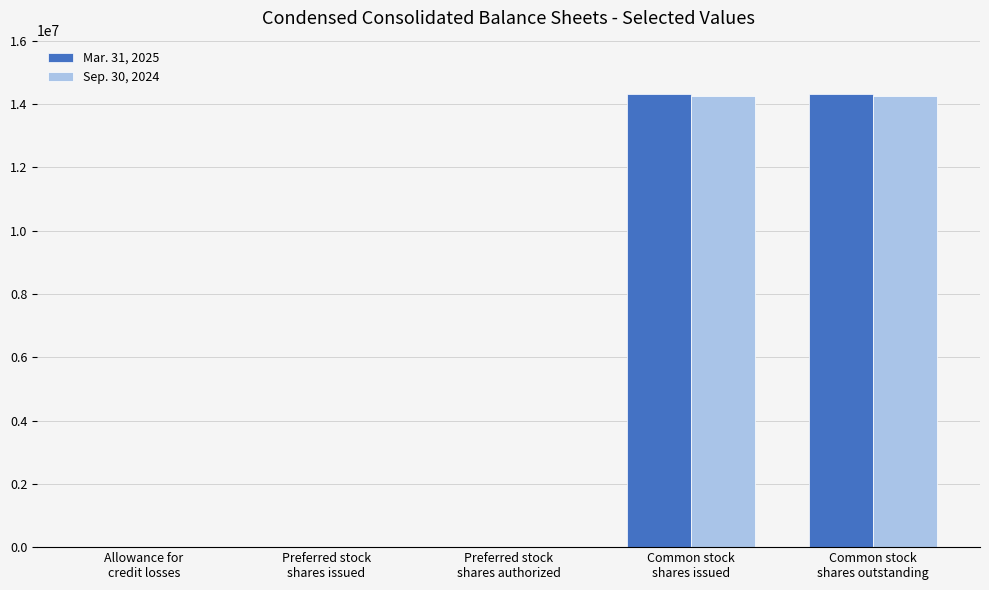

What is the maximum value shown in the chart?

14313963